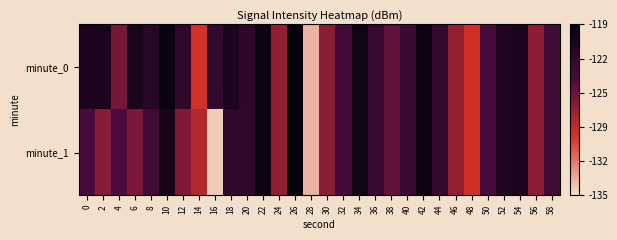

Which has a higher value, 22 or 32?

22